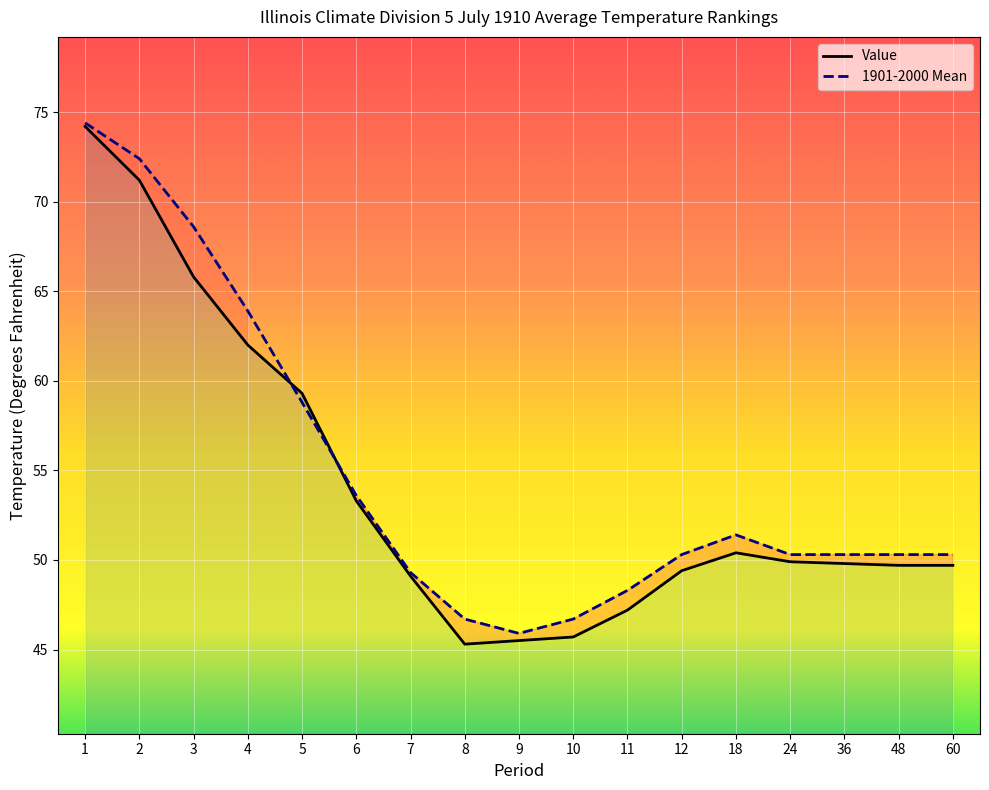

How many interior local peaks does the 1901-2000 Mean series have?

1